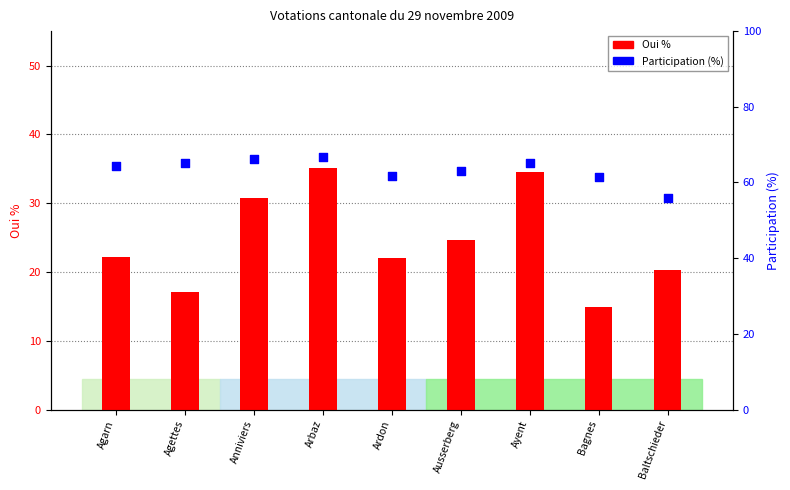

Is the value of Oui % at Bagnes greater than the value of Participation (%) at Agettes?

No